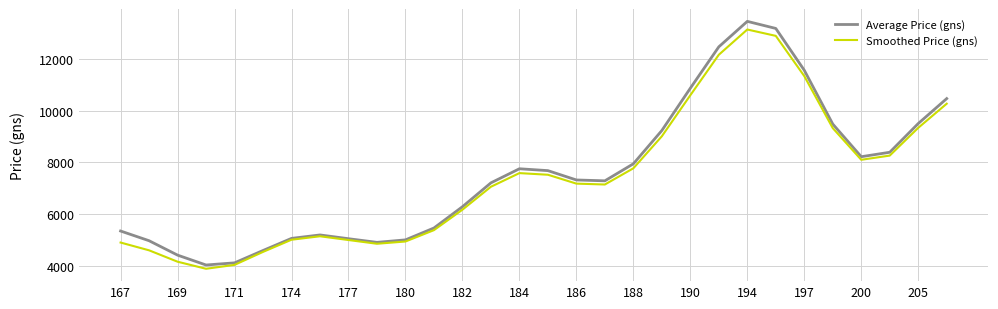

What is the lowest value of the Smoothed Price (gns) series?

3888.9